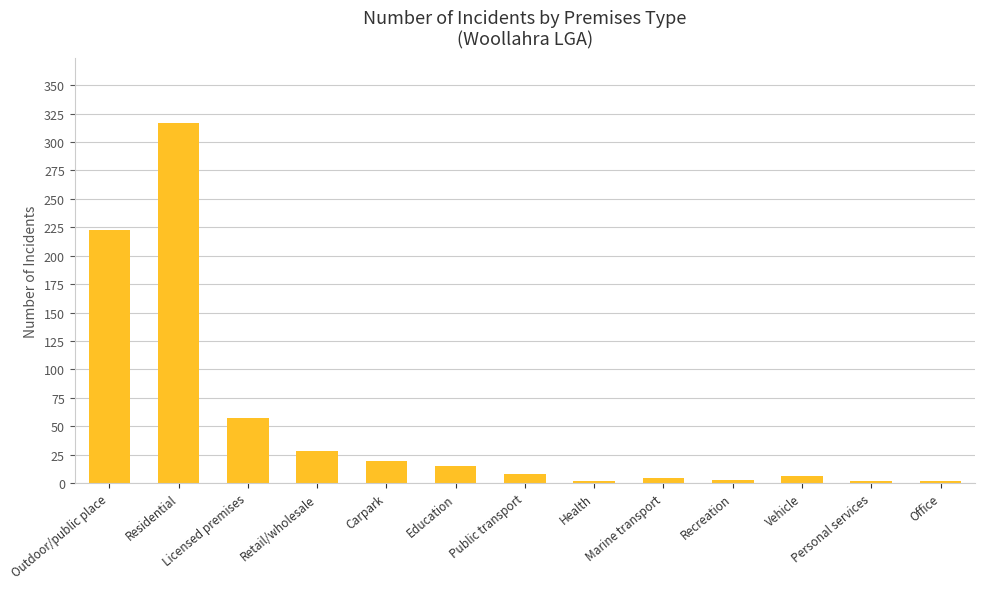

True or false: the data shows 8 at Public transport.

True